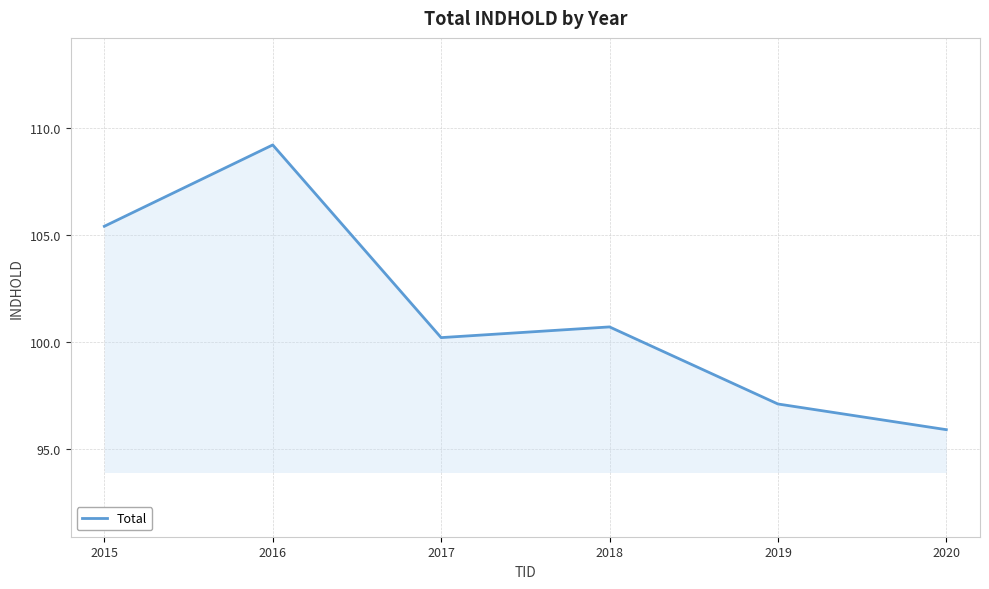

At which label is the value closest to 102?

2018